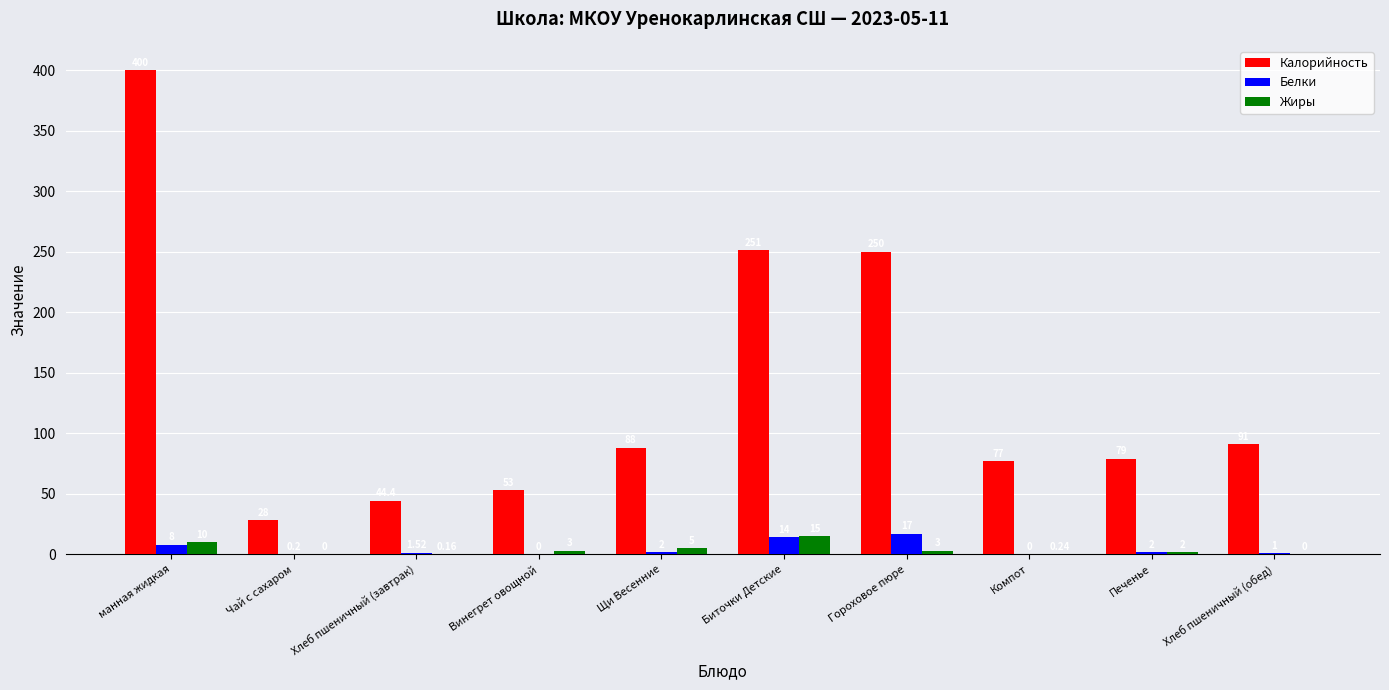

How many distinct data groups are displayed?

3